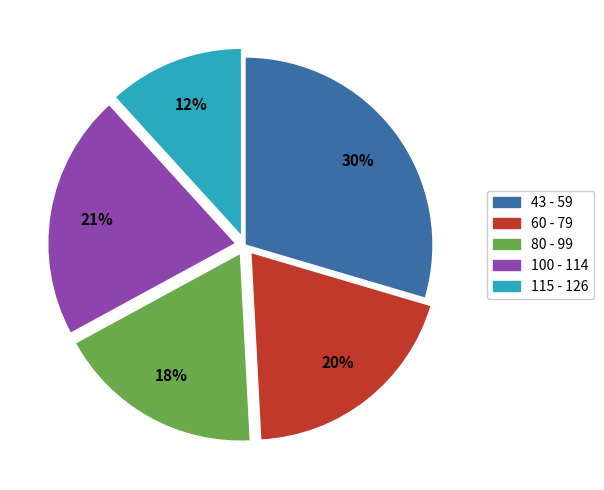

Is it true that 60 - 79 is 13% of the pie?

False